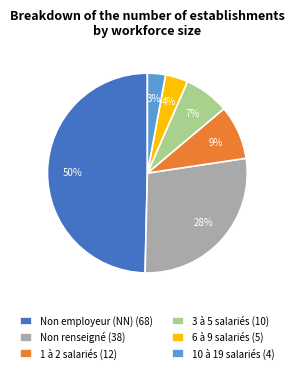

To the nearest percent, what is the difference between the largest and smallest slice percentages?

47%